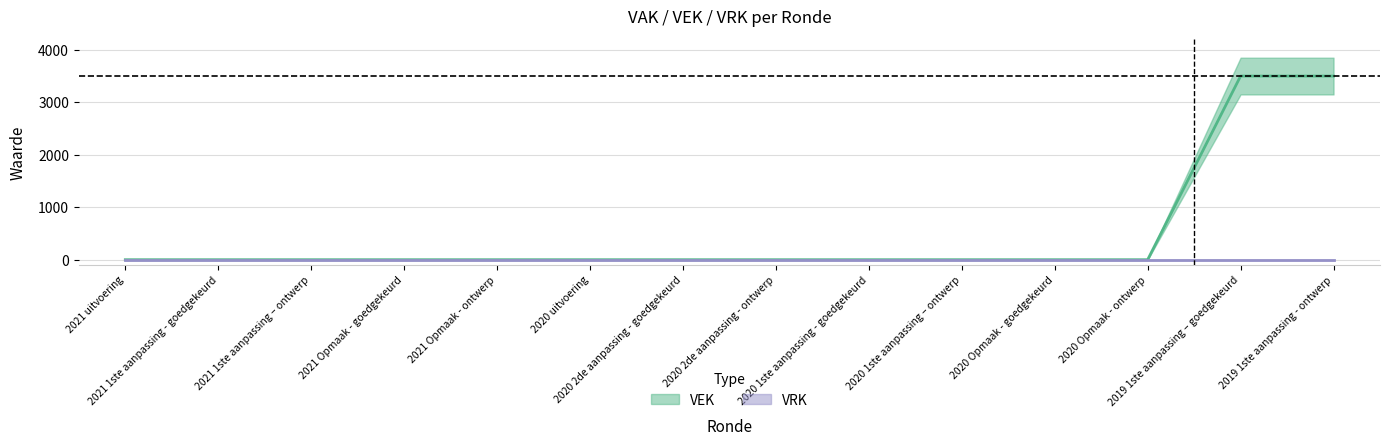

True or false: the data has more than 0 interior local peaks.

False